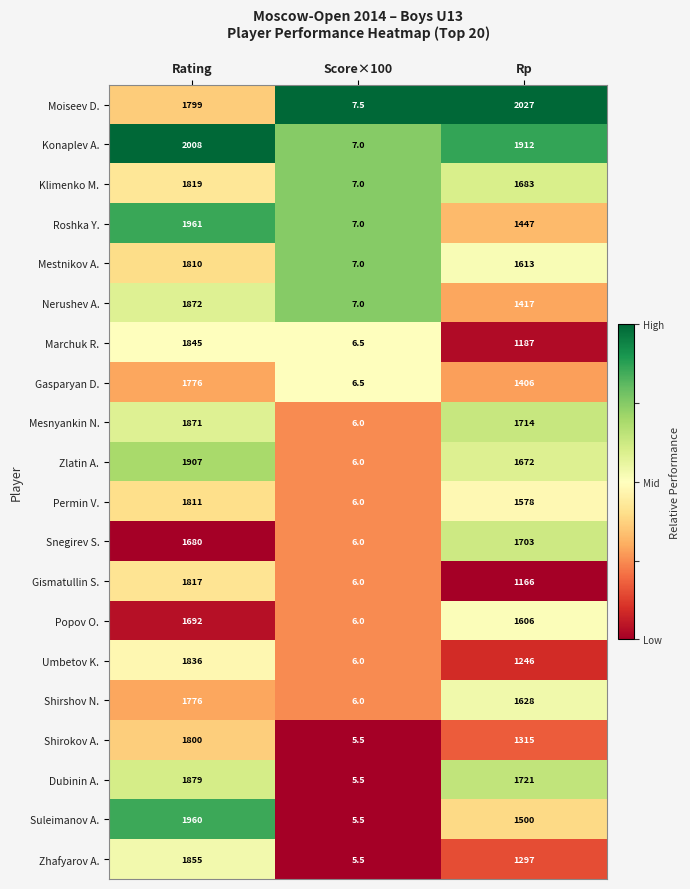

Is it true that Mesnyankin N. equals 3294.5 at Rating?

False